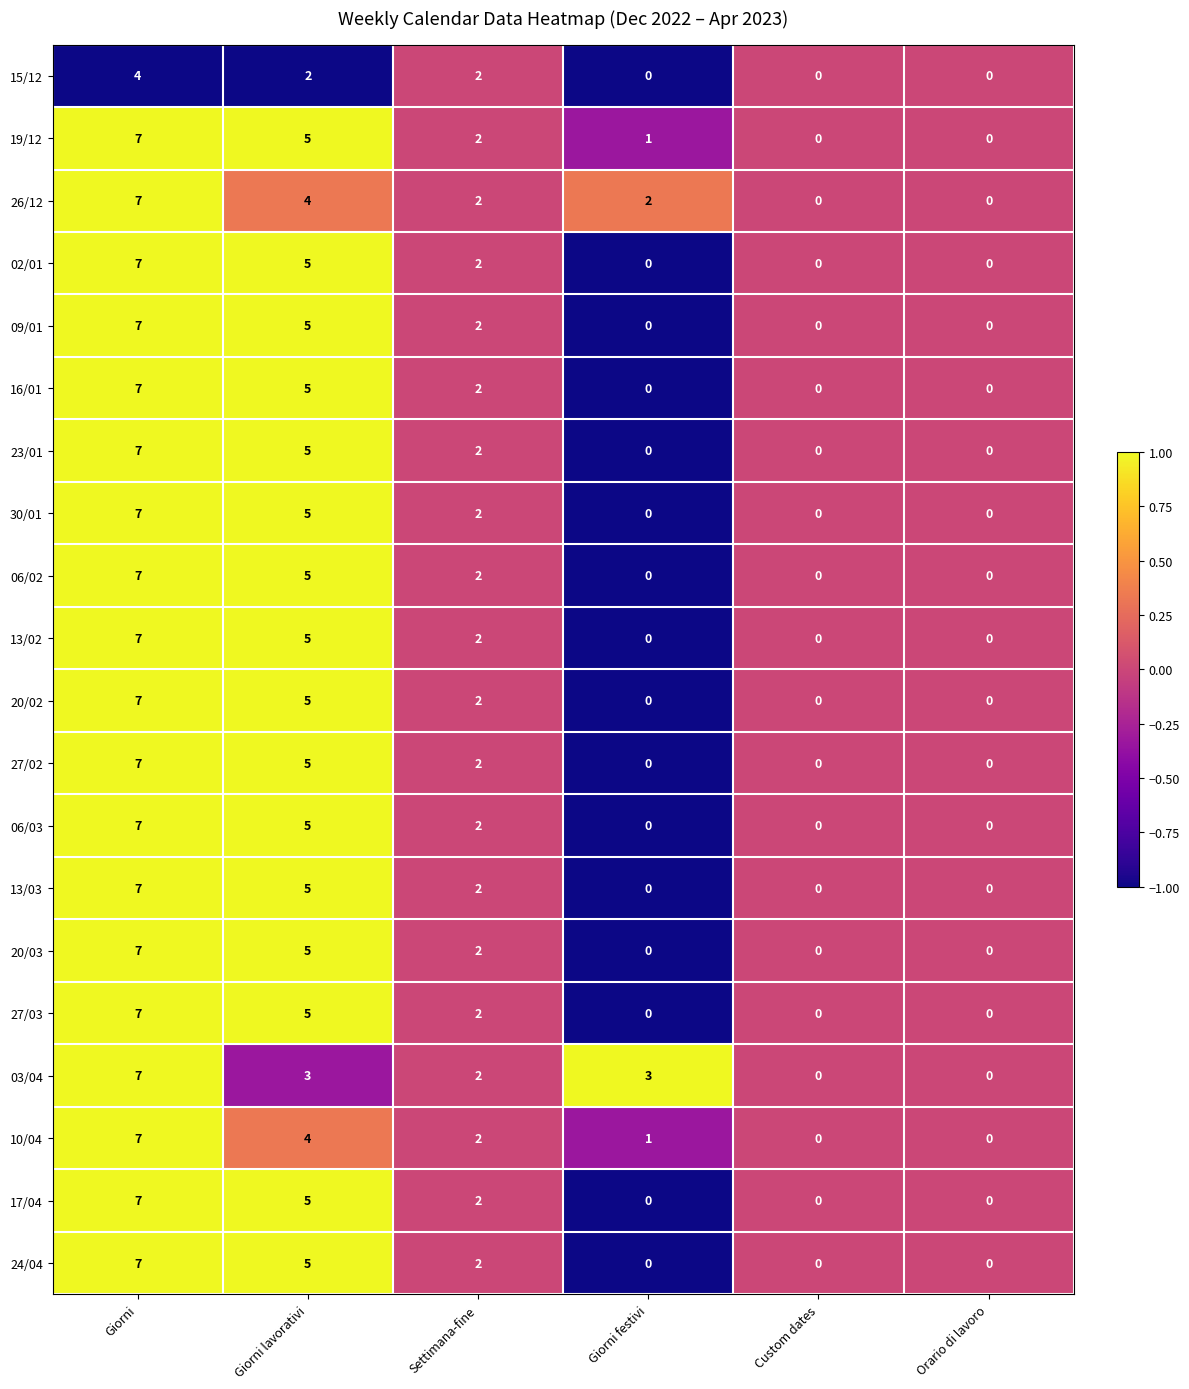

Count the number of categories in the chart.

6